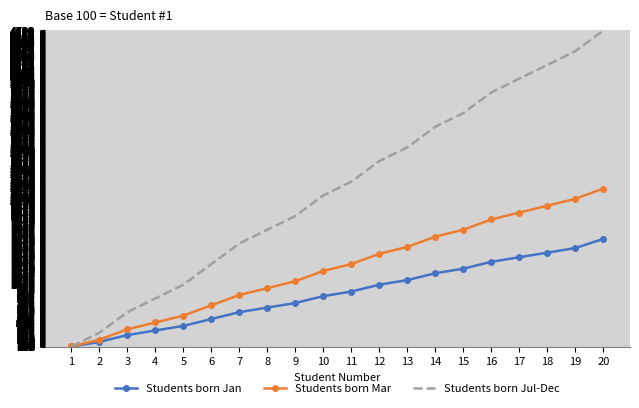

What is the minimum value for Students born Jul-Dec?

100.0